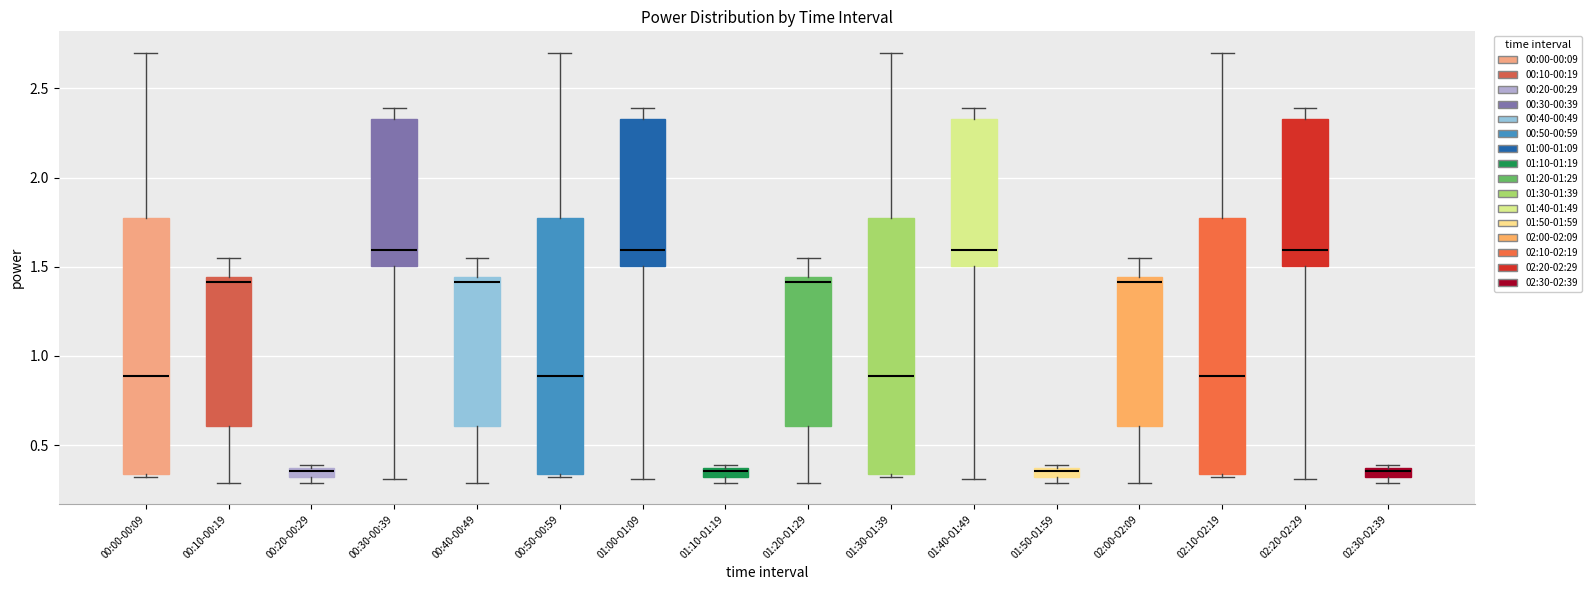

Where does the median line of the box for 00:40-00:49 sit on the y-axis? The values are not printed on the chart, so give them approximately, as read against the axis.

1.40